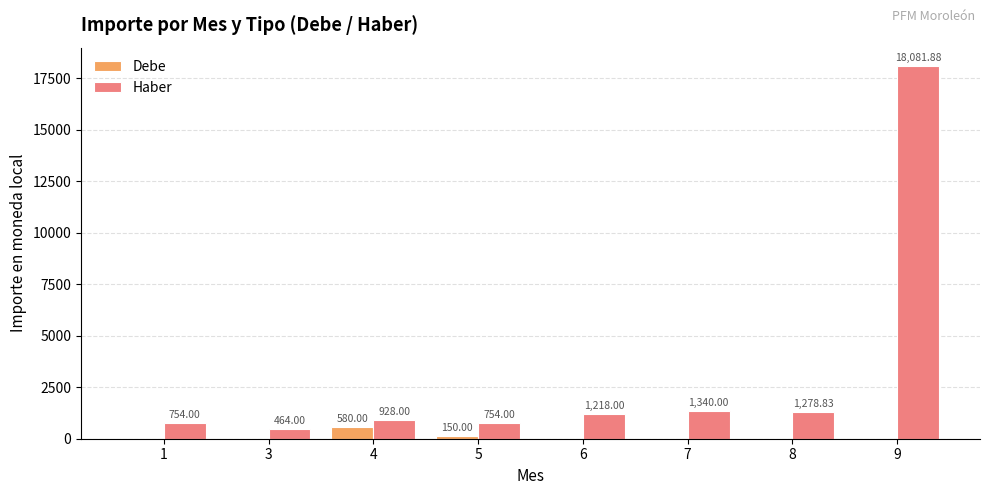

What is the total value across all series at 3?

464.0